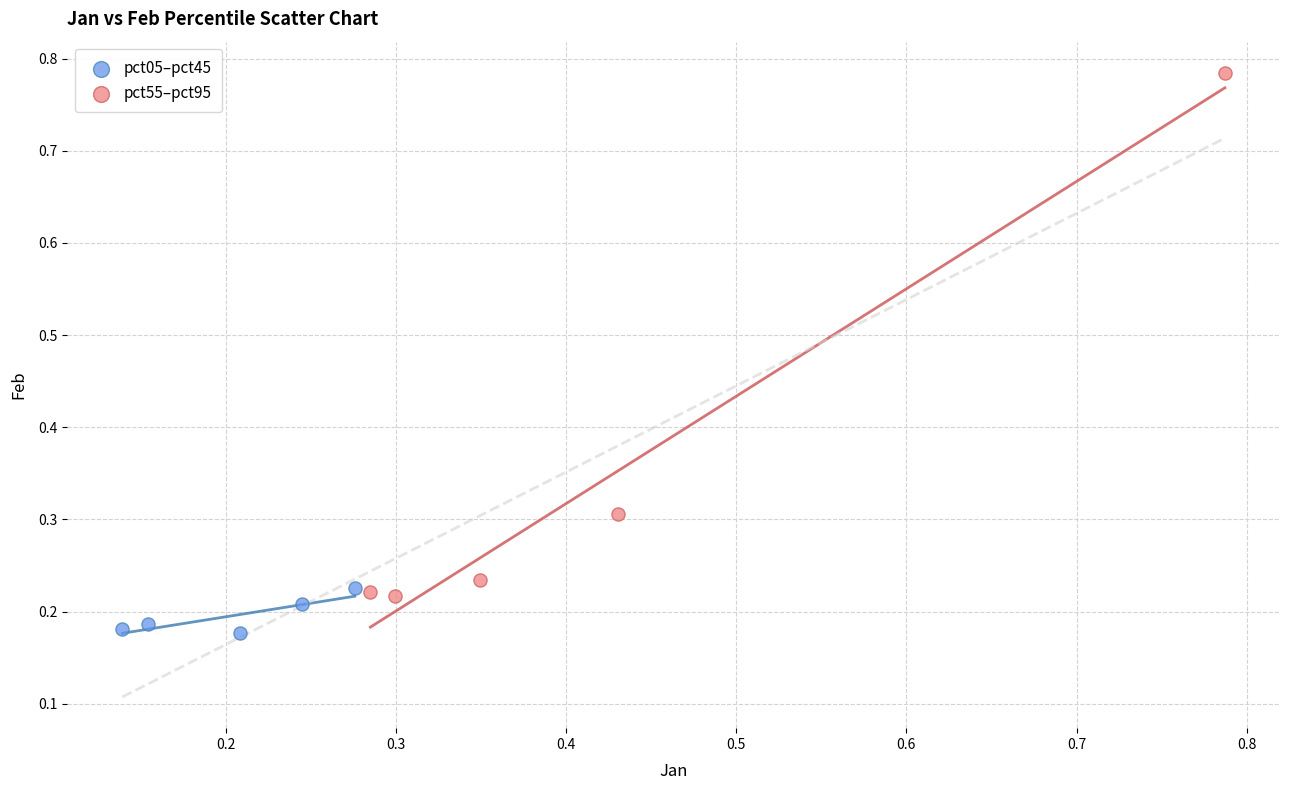

Which series reaches the maximum Y coordinate?

pct55–pct95